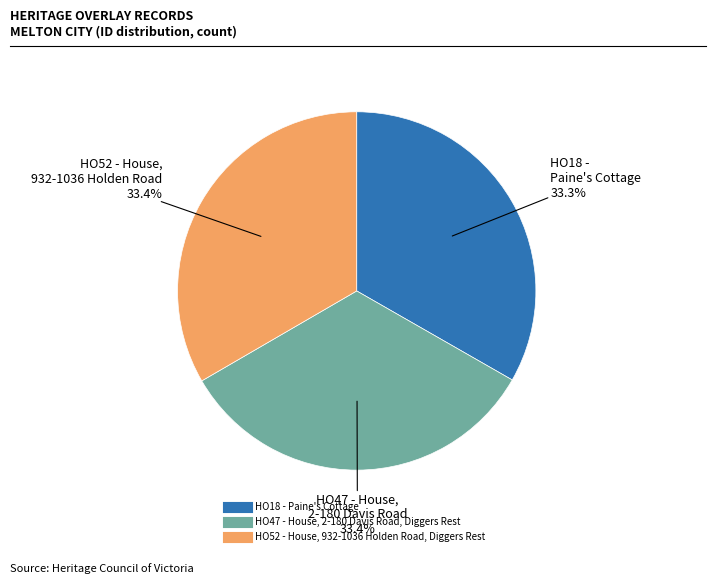

What percentage do HO18 - Paine's Cottage and HO47 - House, 2-180 Davis Road, Diggers Rest together represent?

66.6%